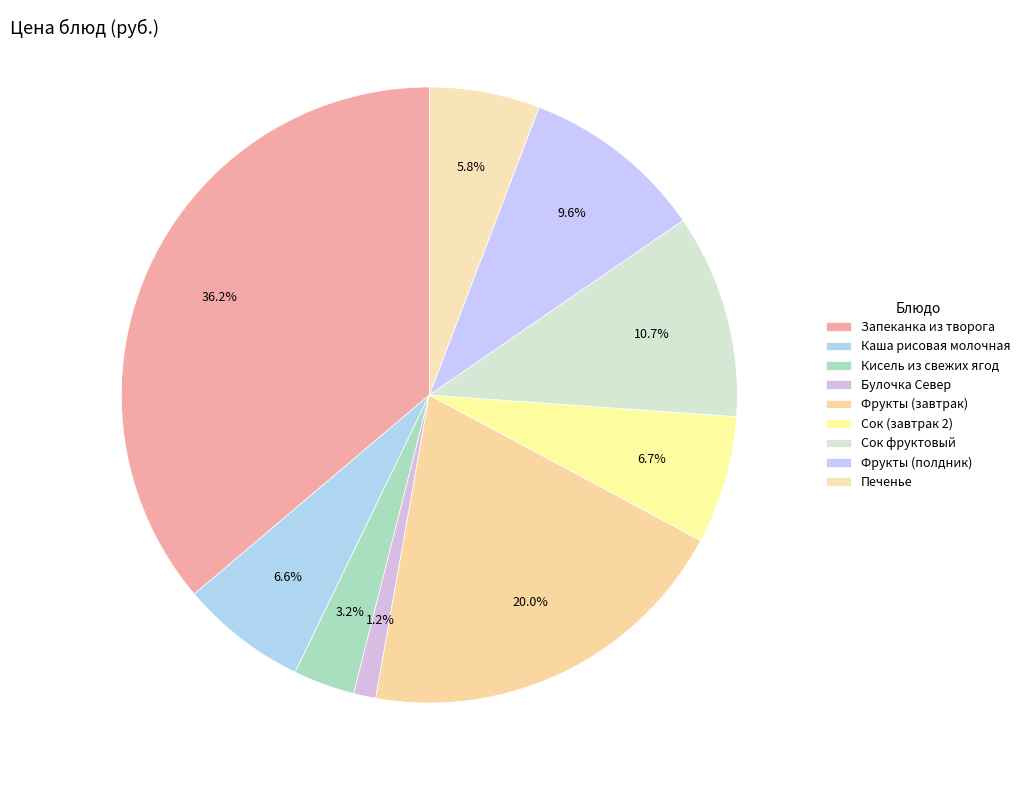

True or false: Сок фруктовый accounts for 11% of the total.

True